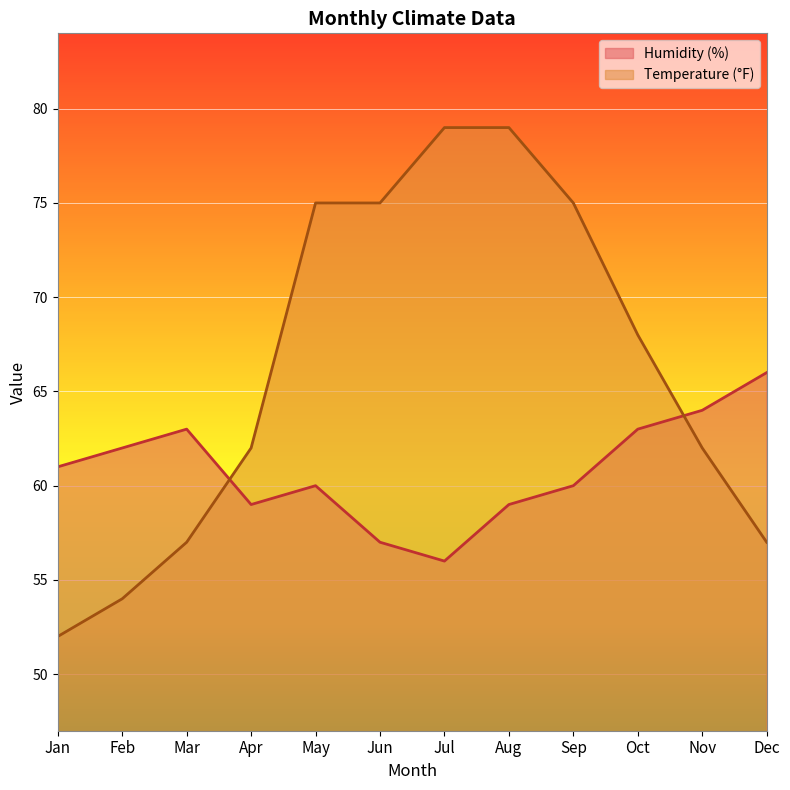

Read the Humidity (%) value at Aug.

59